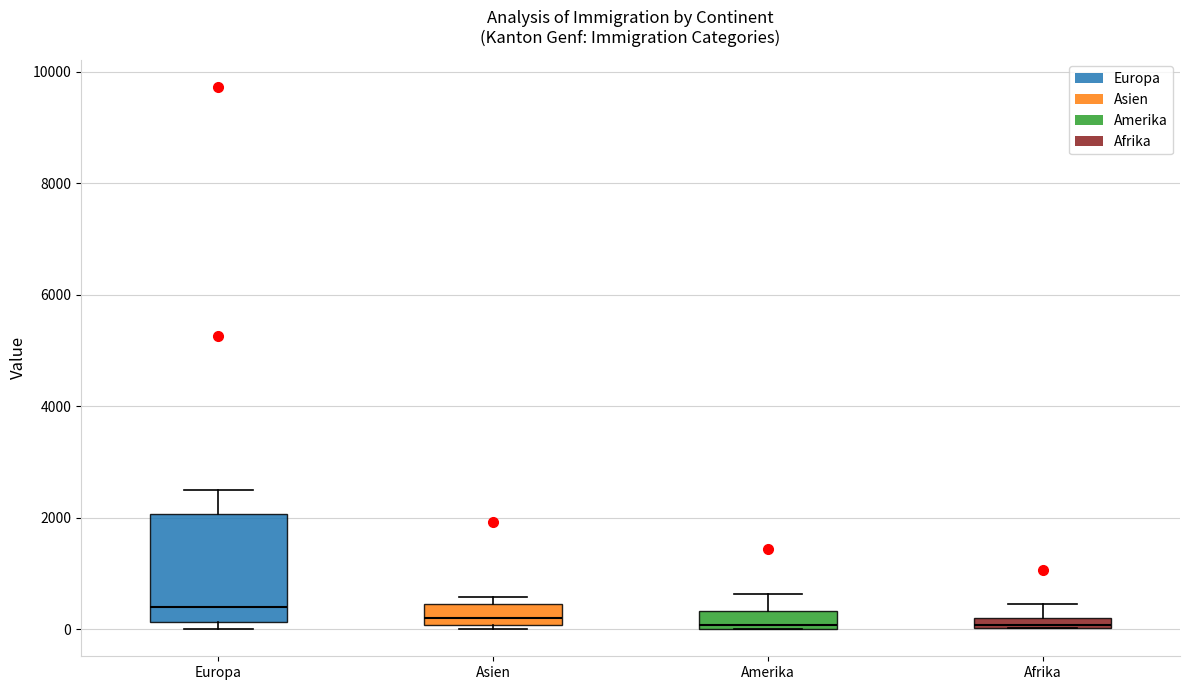

Where is the lower edge of the box for Europa on the y-axis? The values are not printed on the chart, so give them approximately, as read against the axis.

200